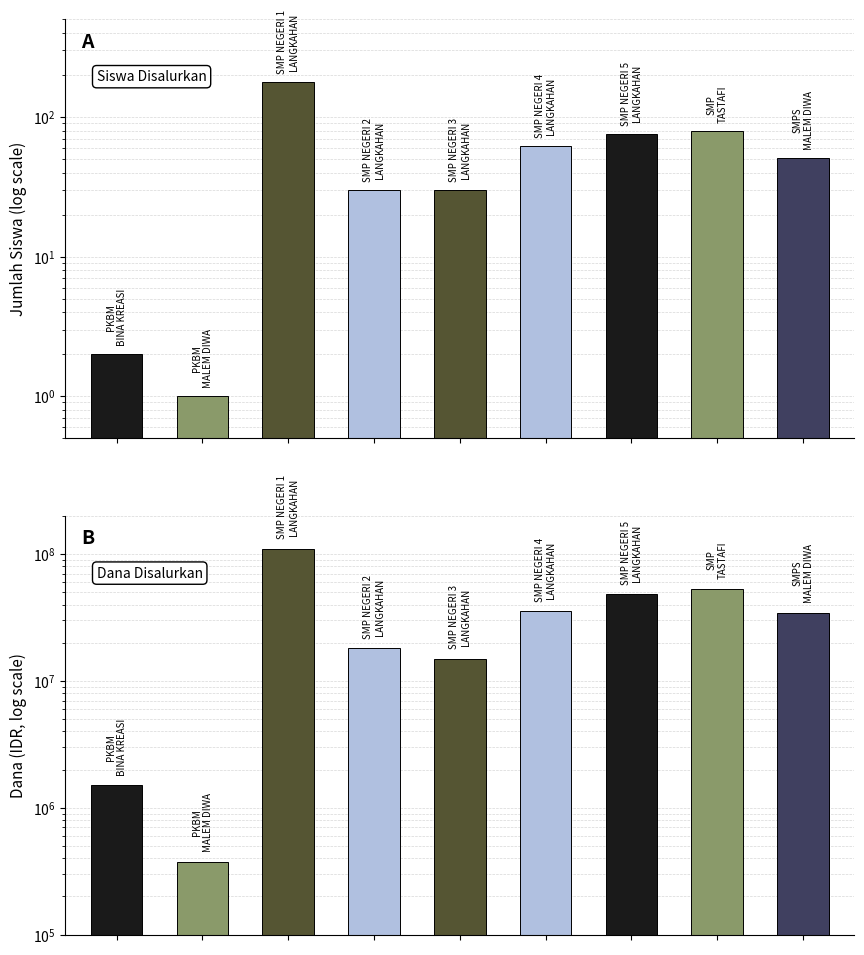

What is the sum of all Dana Disalurkan values?

316125000